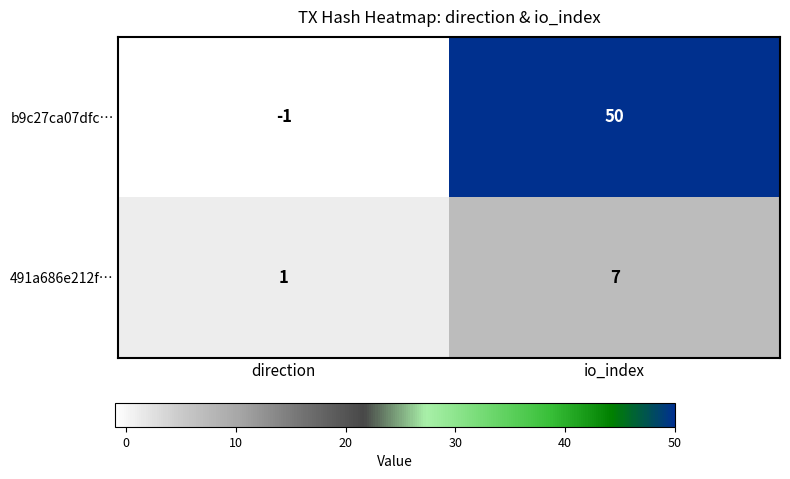

How many series are shown in this chart?

2